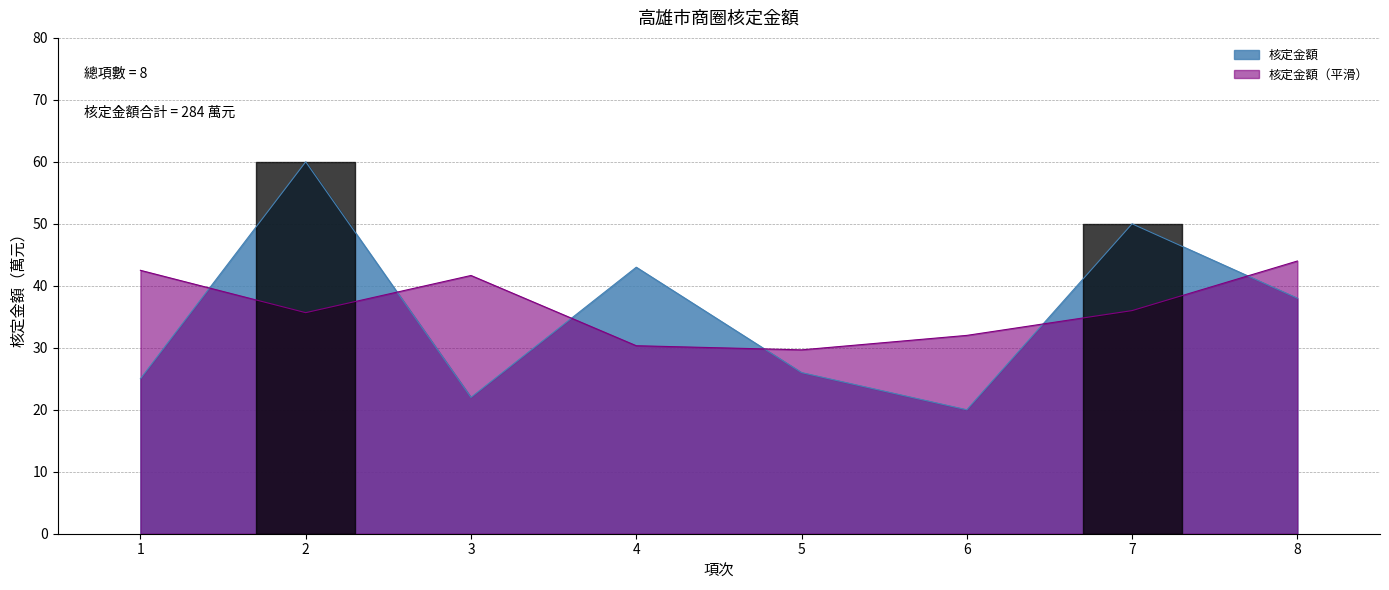

Rank the categories by value from lowest to highest.

6, 3, 1, 5, 8, 4, 7, 2